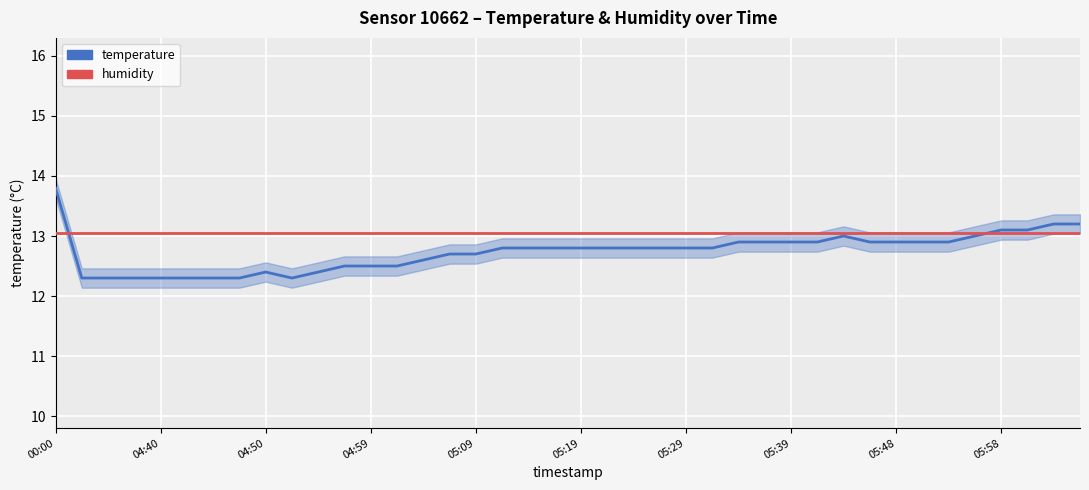

At which label does humidity reach its peak?

00:00